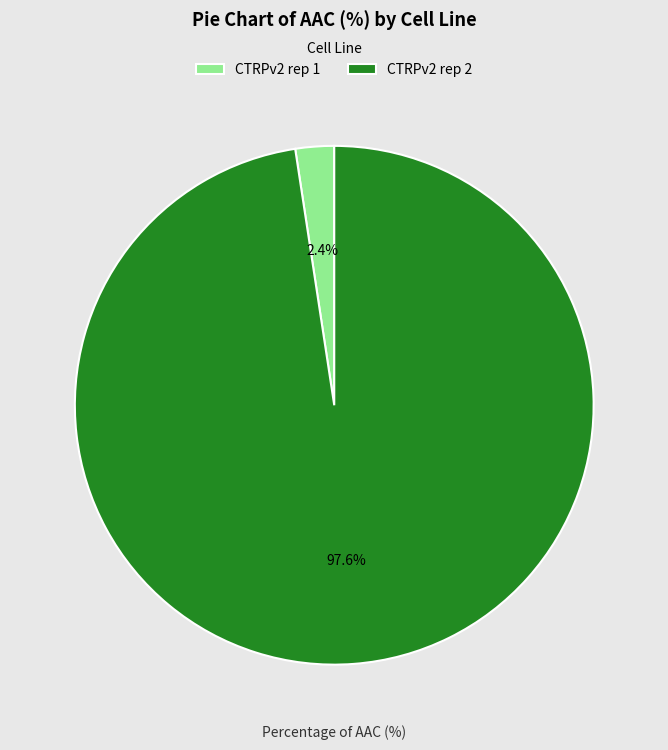

What is the smallest slice in the pie chart?

CTRPv2 rep 1